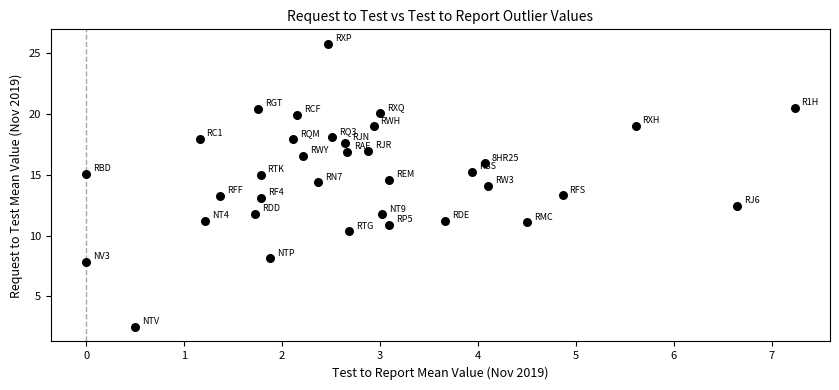

What is the range of Y values (max minus min)?

23.3